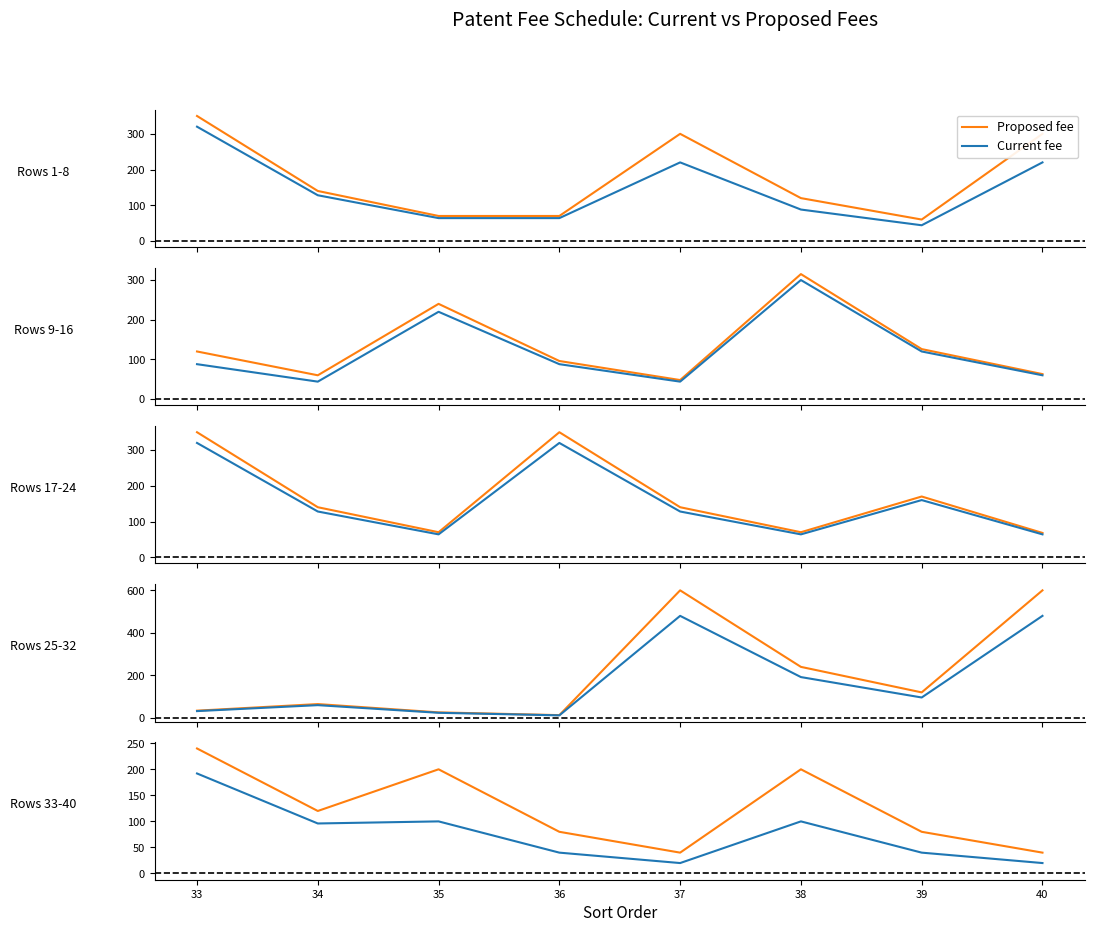

How many interior local valleys does the Current fee series have?

2